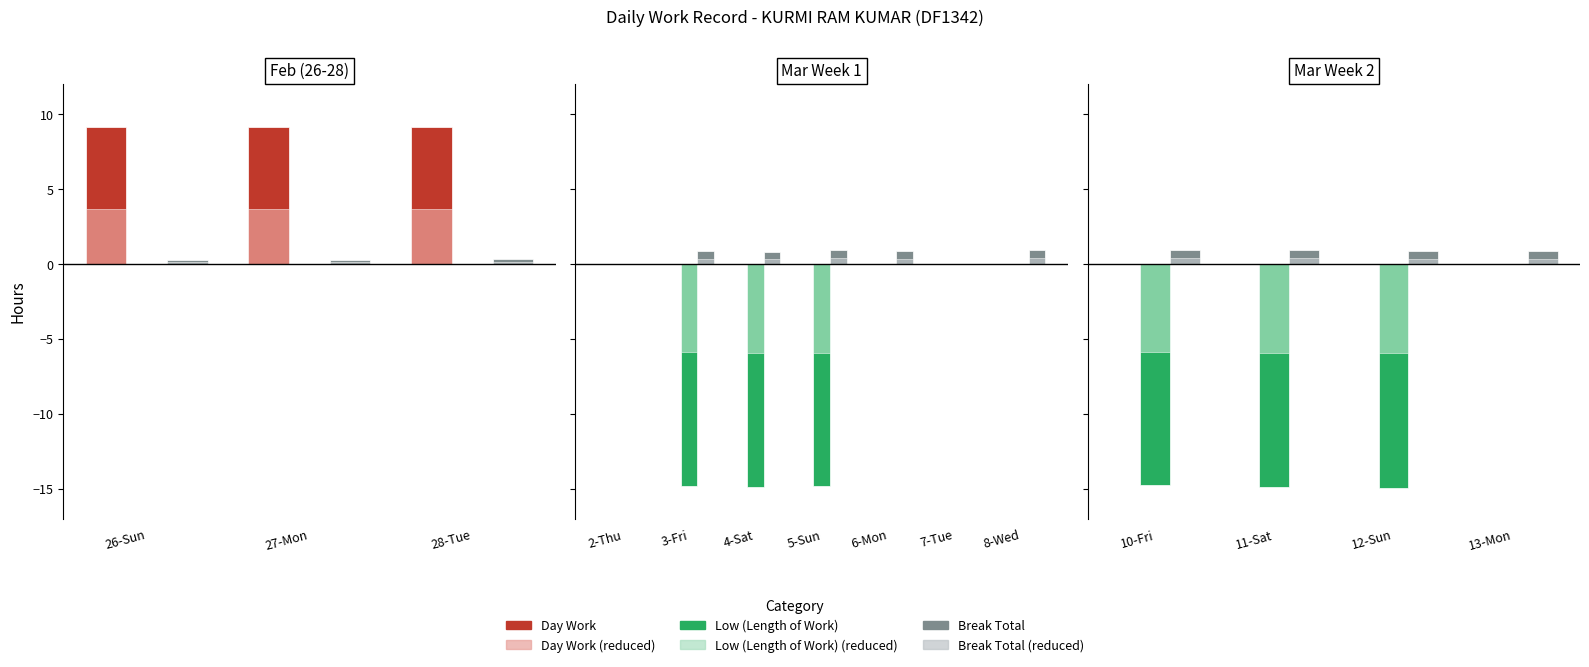

Between 11-Sat and 13-Mon, which series saw the biggest shift?

Low (Length of Work)